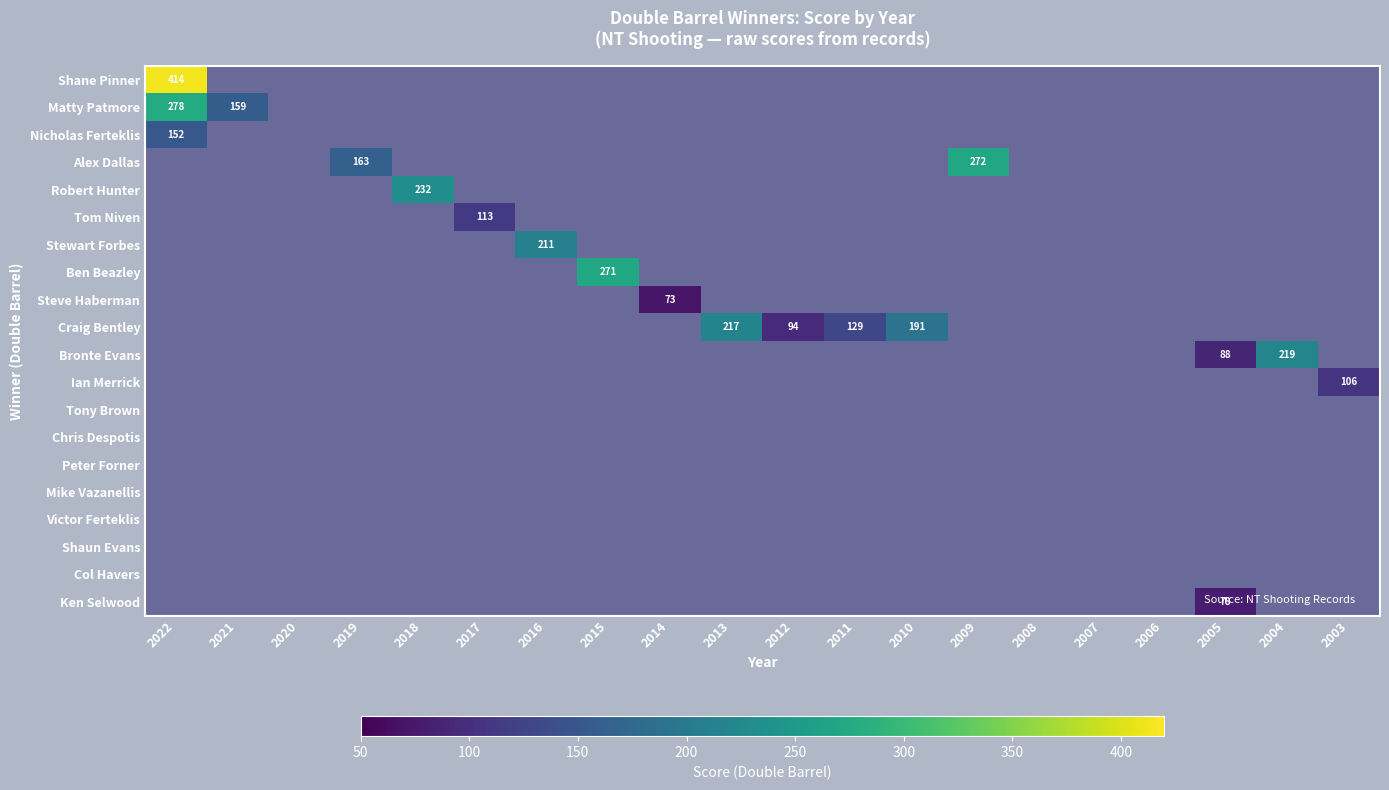

What is the difference between the highest and lowest values at 2011?

129